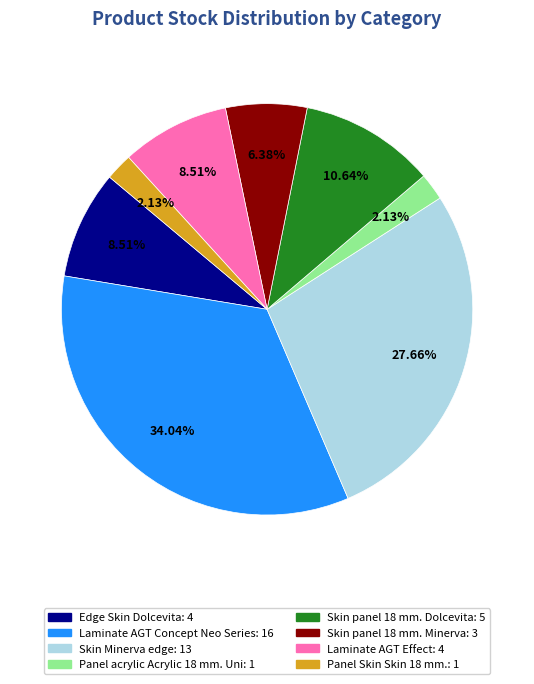

Which has a higher value, Skin Minerva edge or Panel Skin Skin 18 mm.?

Skin Minerva edge